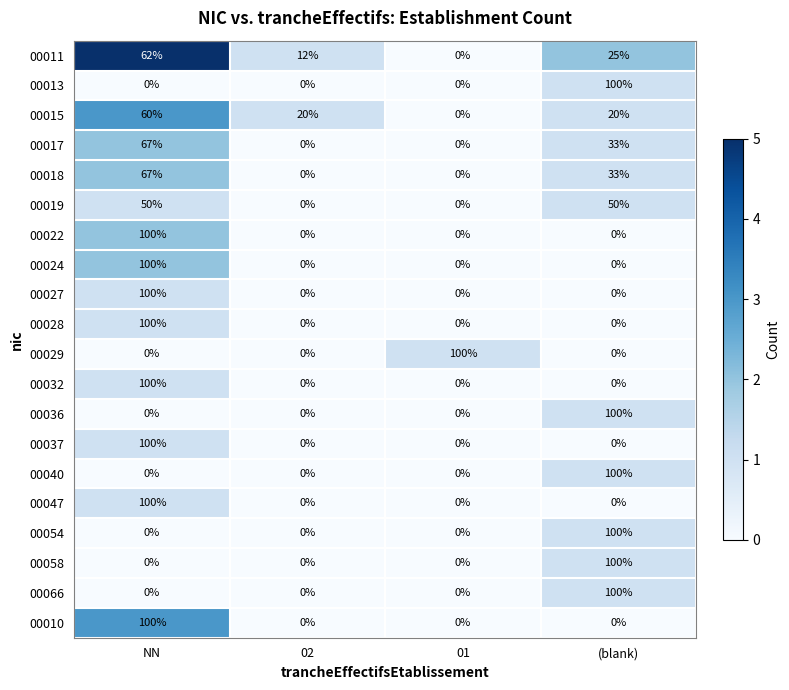

What is the spread (max minus min) of values at NN?

100